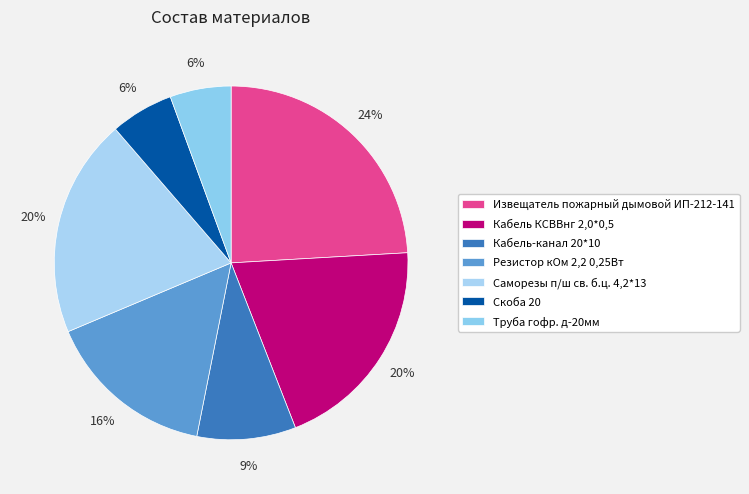

How many slices are in this pie chart?

7